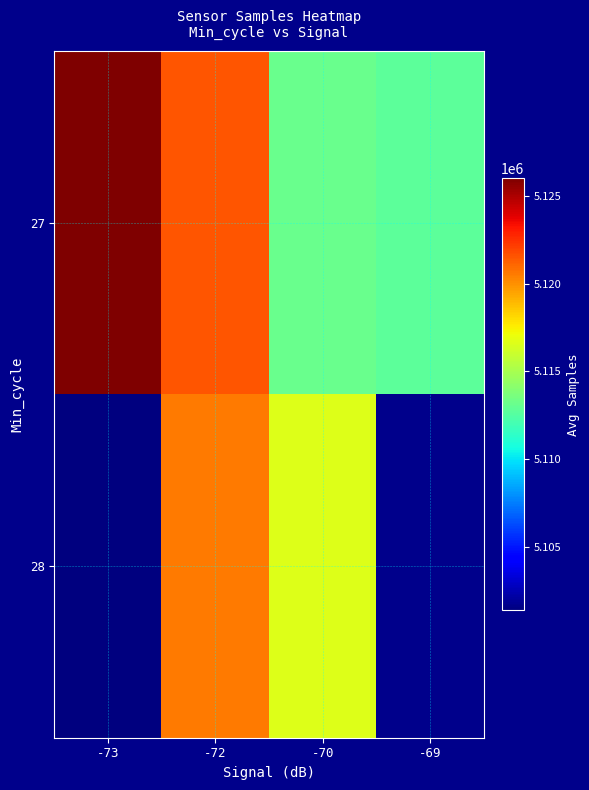

True or false: 27 has a value of 5113113.2 at -70.

True